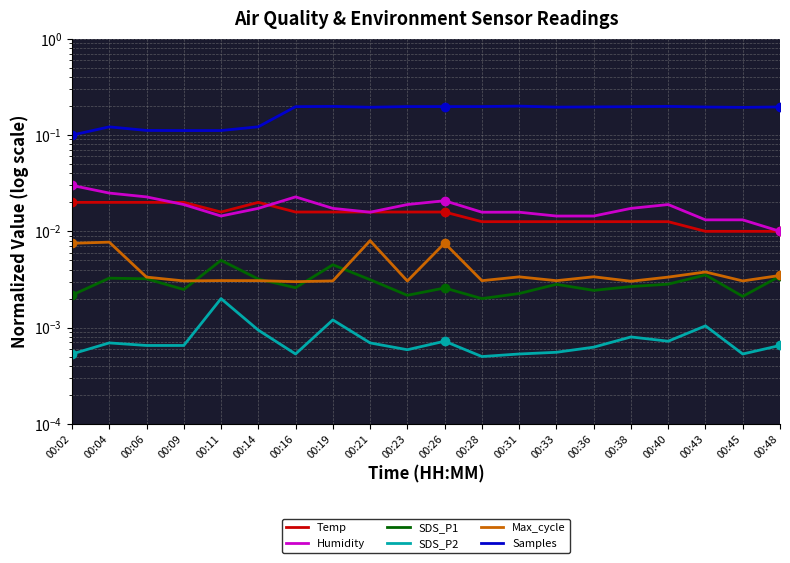

What are all the series names shown in the legend?

Temp, Humidity, SDS_P1, SDS_P2, Max_cycle, Samples